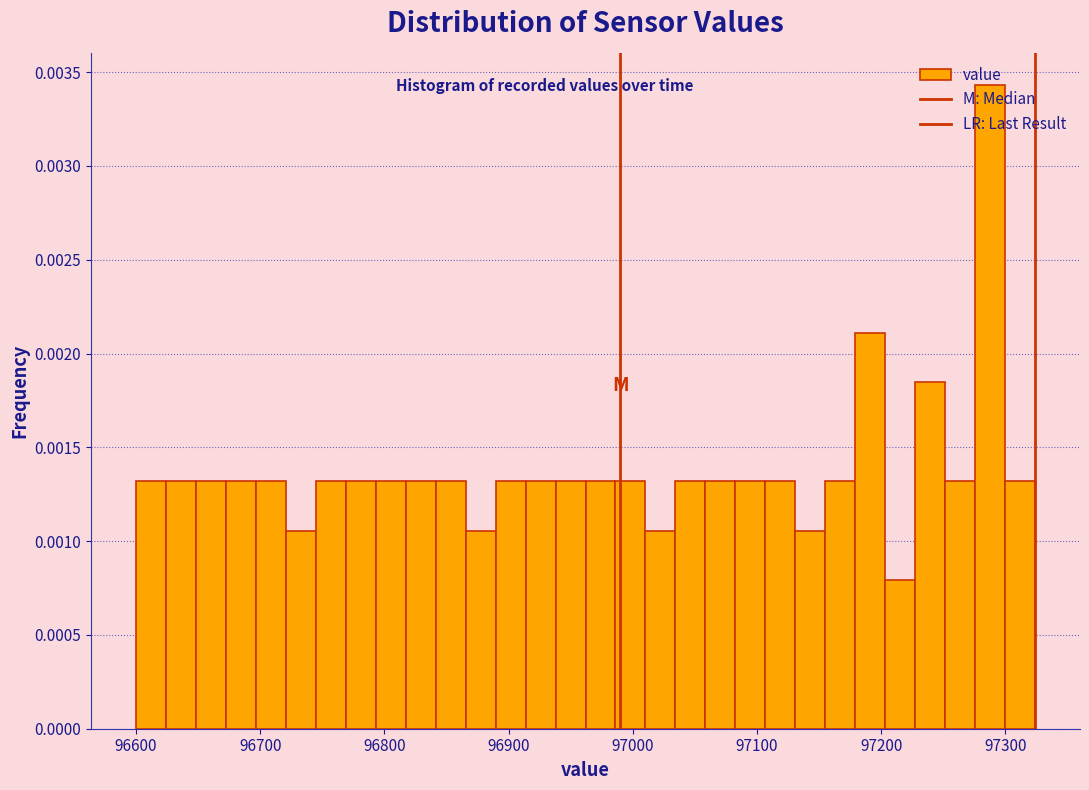

Around what value on the x-axis is the tallest bar? Give the approximate position of its centre, as read against the axis.

97290